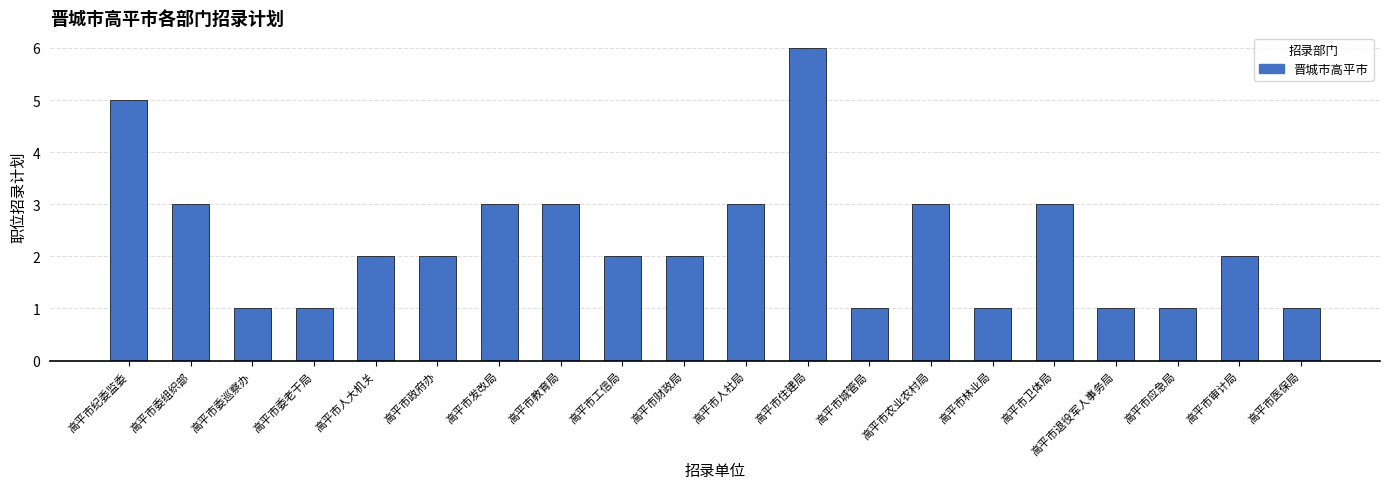

Where does the data first go above 2?

高平市纪委监委